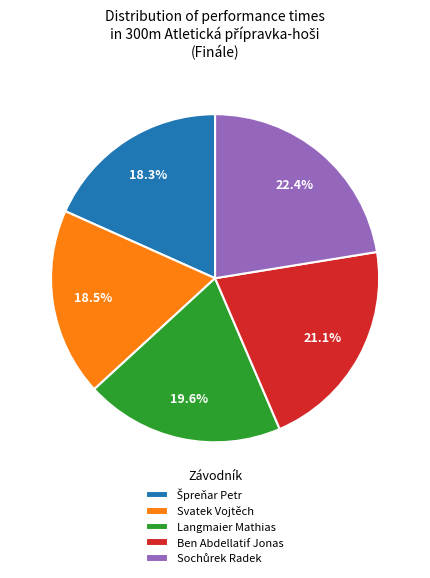

The Ben Abdellatif Jonas slice represents 33% of the pie. True or false?

False